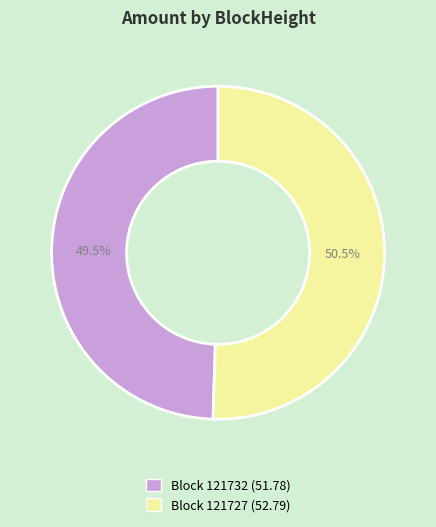

Does any single category account for the majority?

Yes